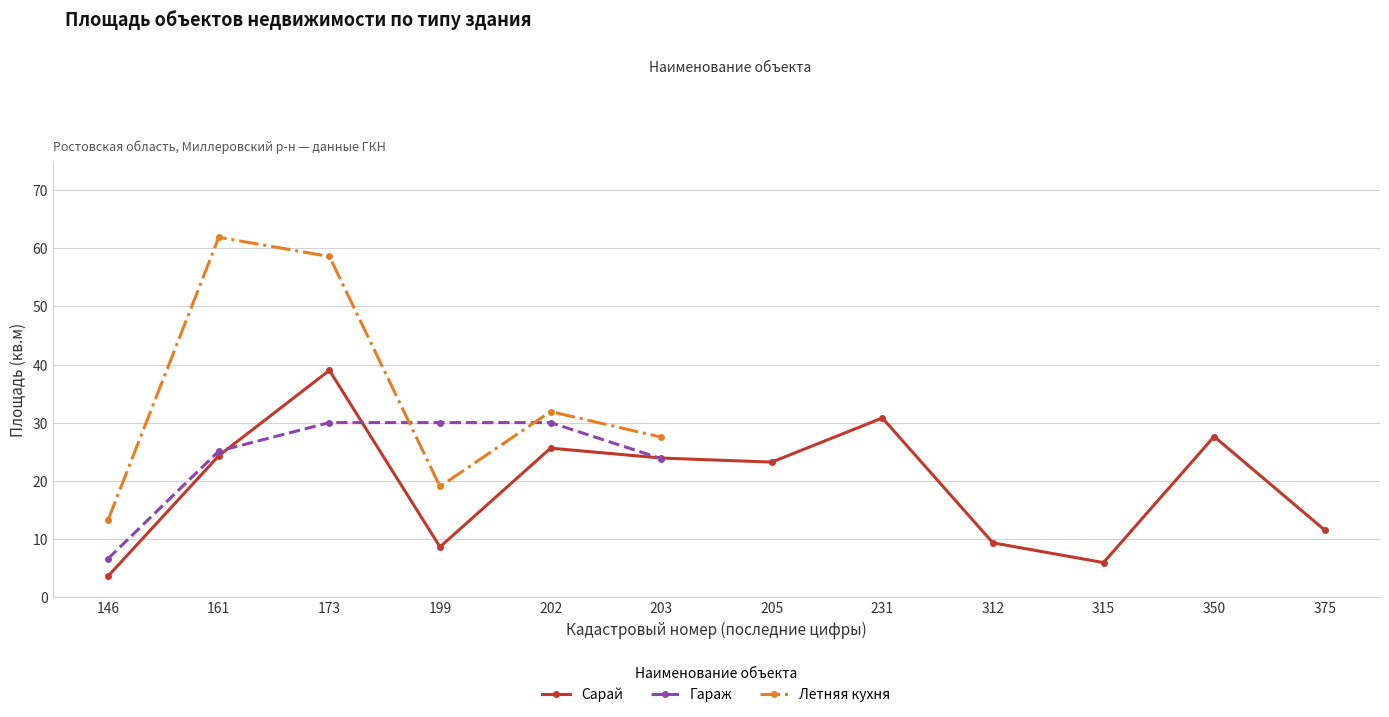

What is the difference between the maximum and minimum values in the Гараж series?

23.4